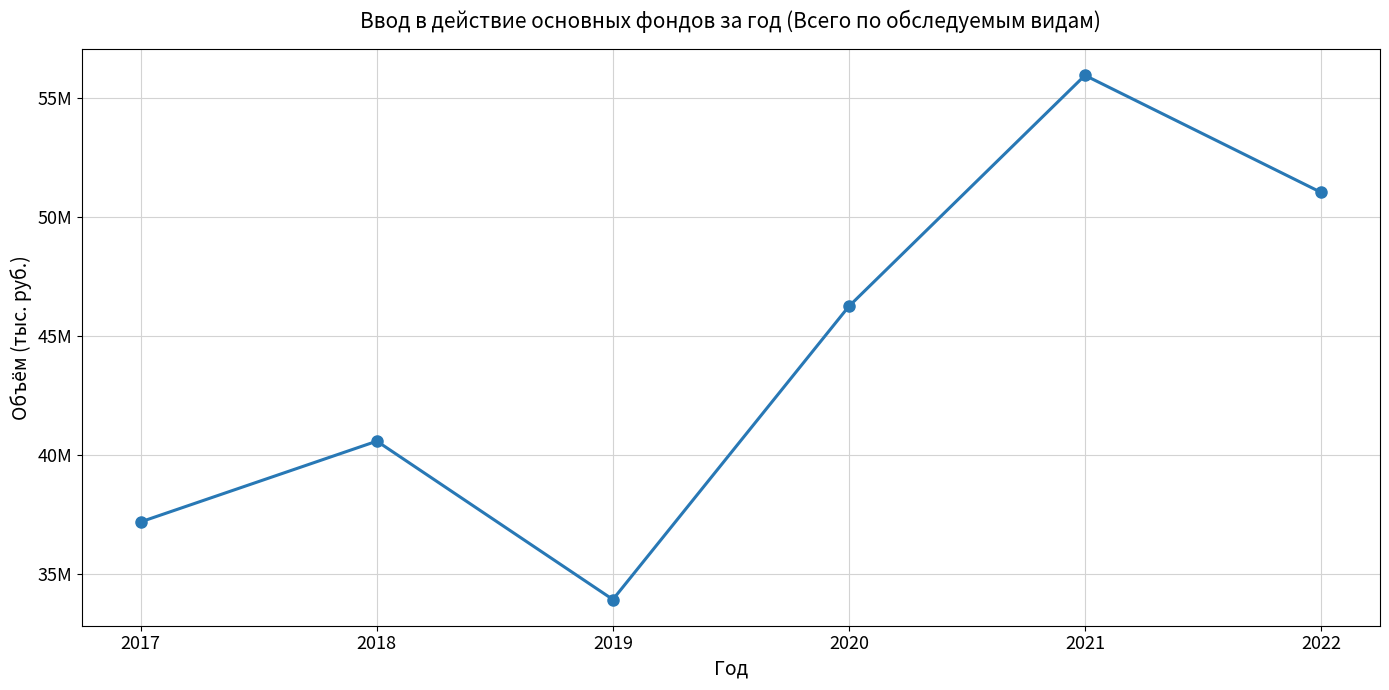

Between 2018 and 2020, which is larger?

2020